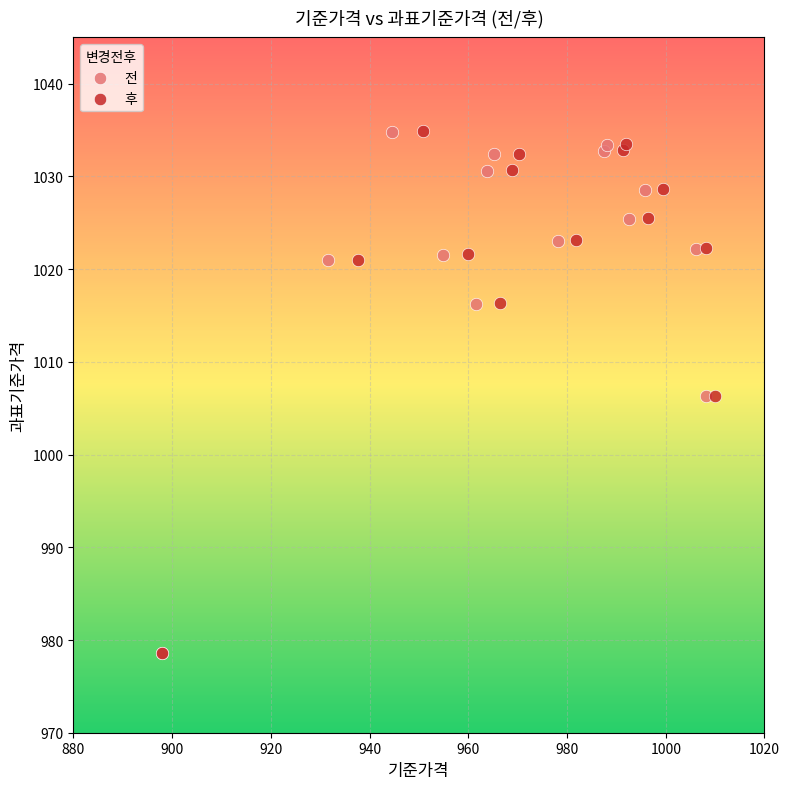

Which series has the widest spread of Y values?

후